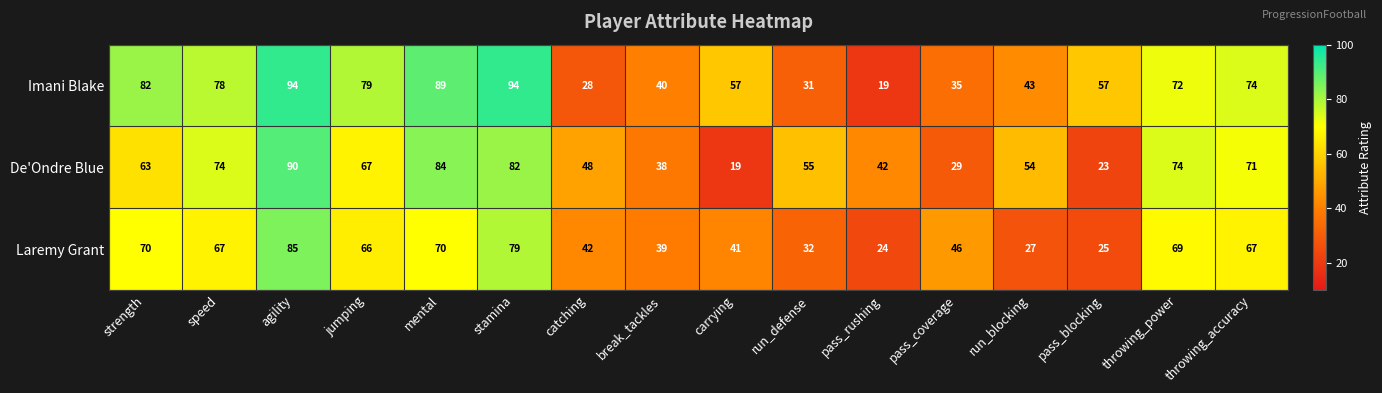

At how many categories does at least one series exceed 19?

16